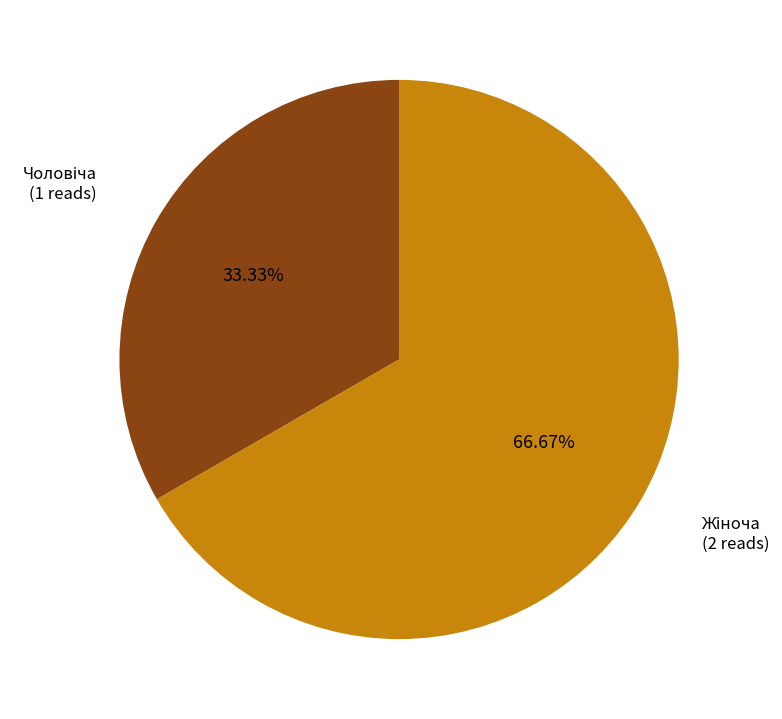

Is there a majority slice in this chart?

Yes